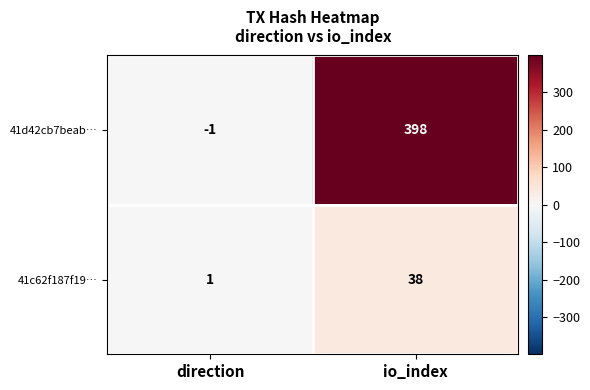

What value does the 41c62f187f19… series have at io_index?

38